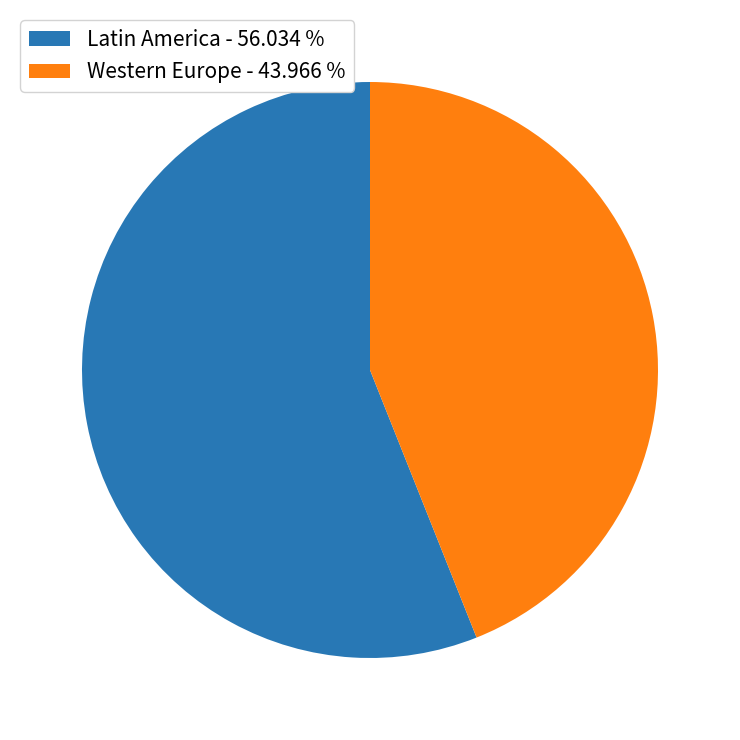

How many slices are in this pie chart?

2